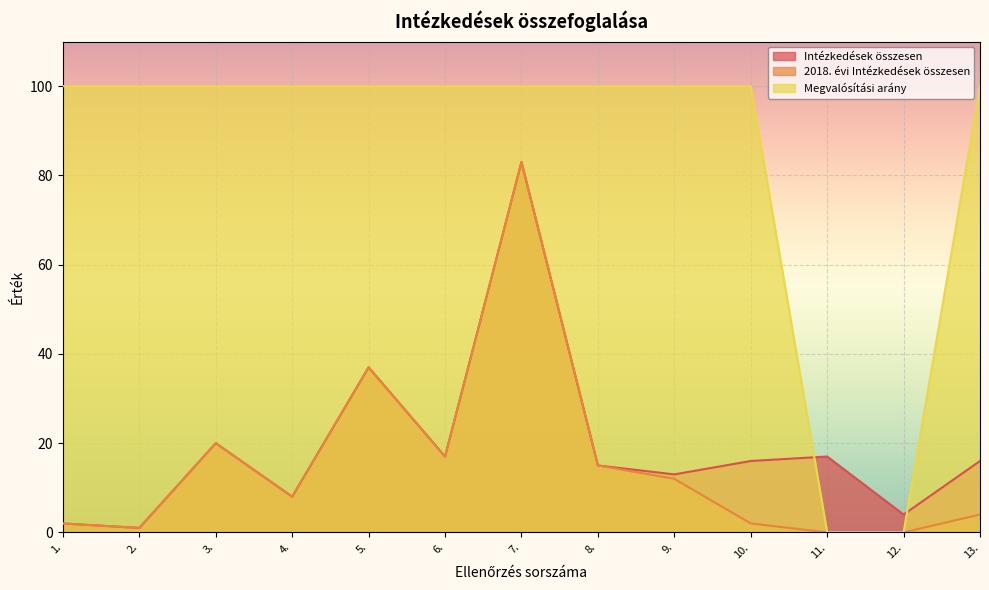

What is the maximum value for Megvalósítási arány?

100